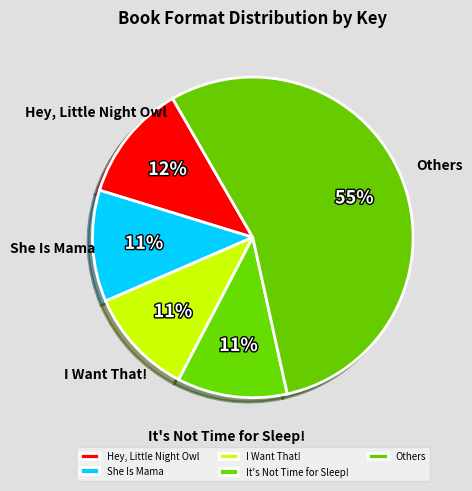

Does It's Not Time for Sleep! account for over 50% of the chart?

No